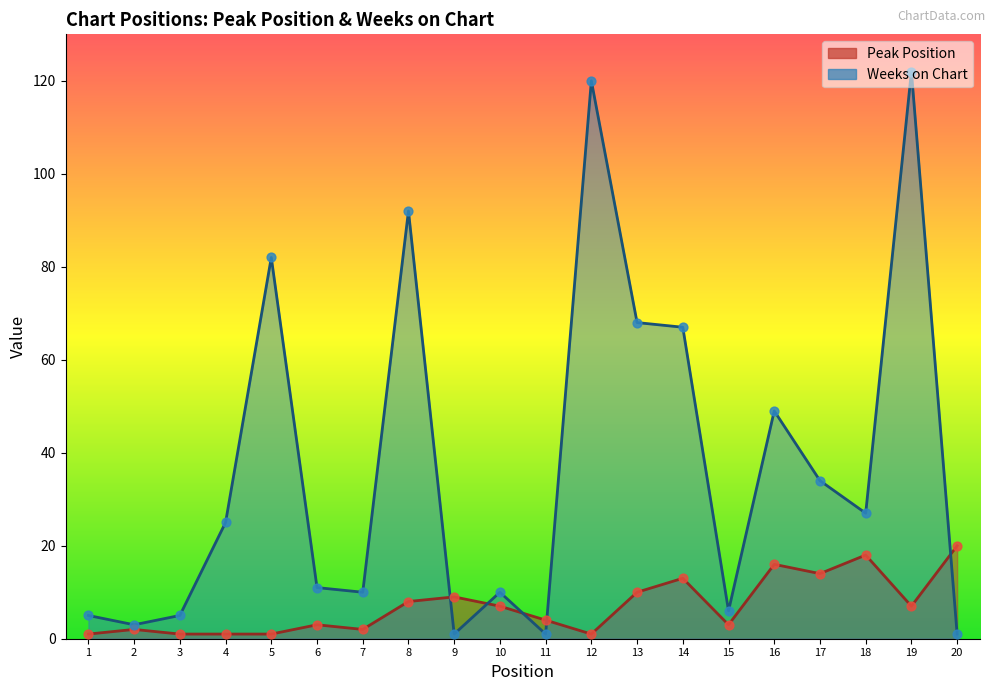

Which series contains the highest Y value?

Weeks on Chart